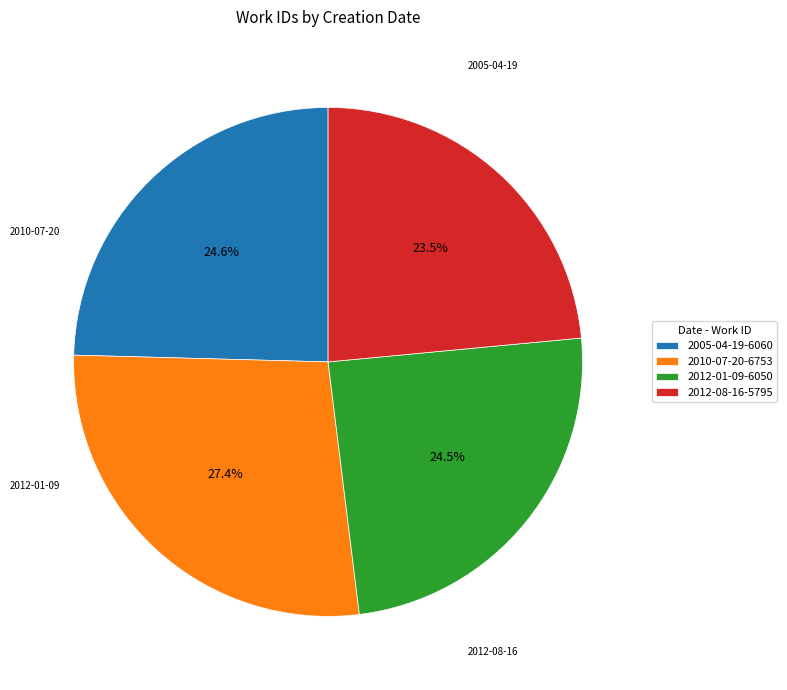

Which category has the smallest portion of the pie?

2012-08-16